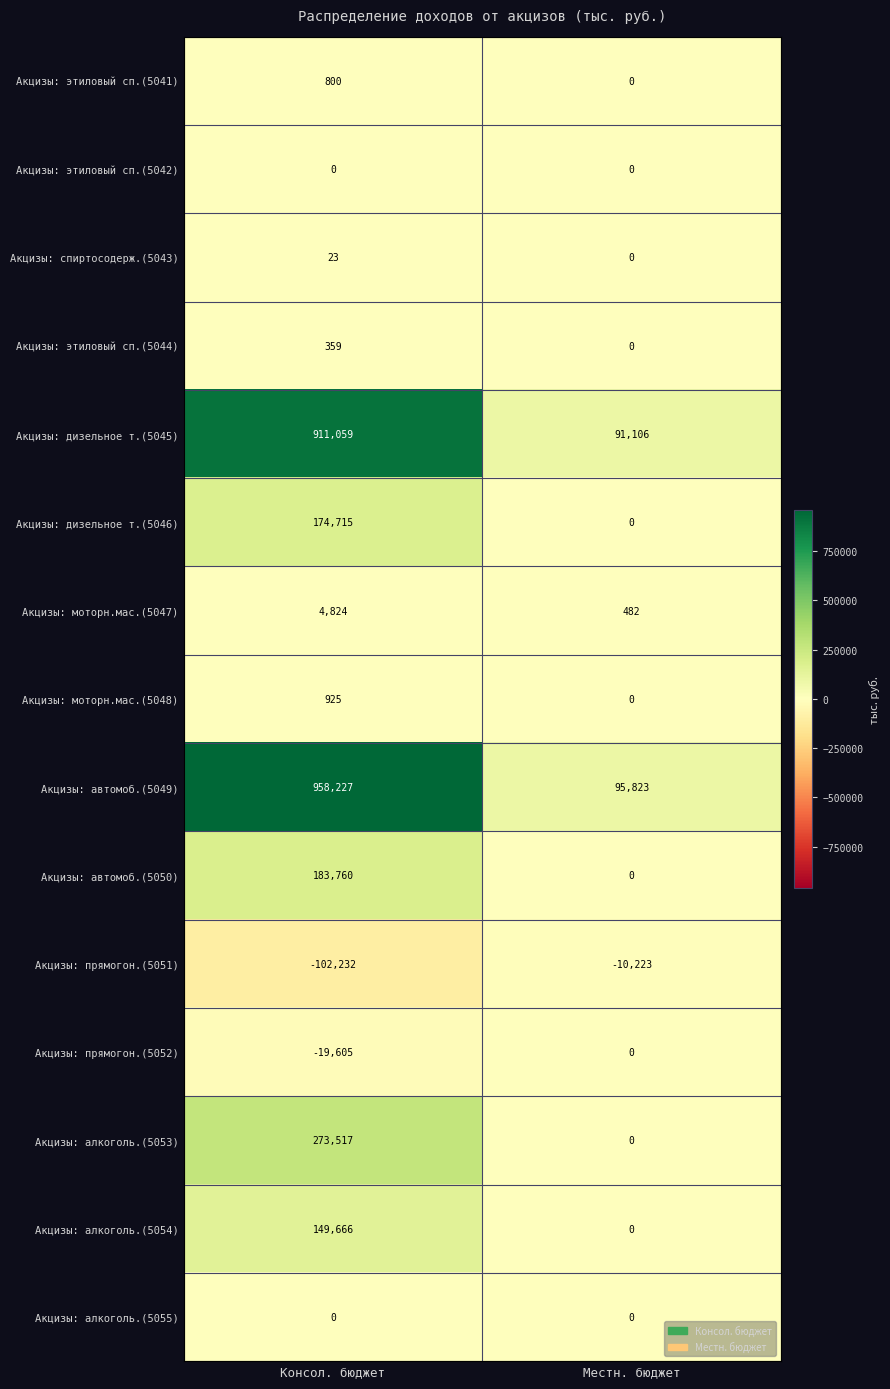

Which series has the widest spread of values?

Акцизы: автомоб.(5049)